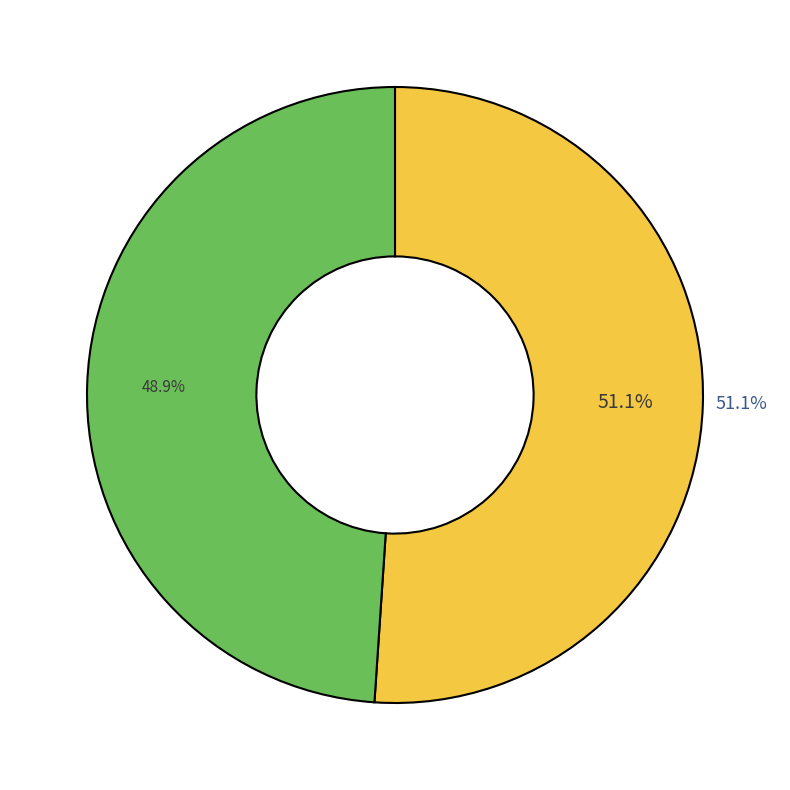

Approximately how many times larger is the value at Andrew compared to Herb?

1.0